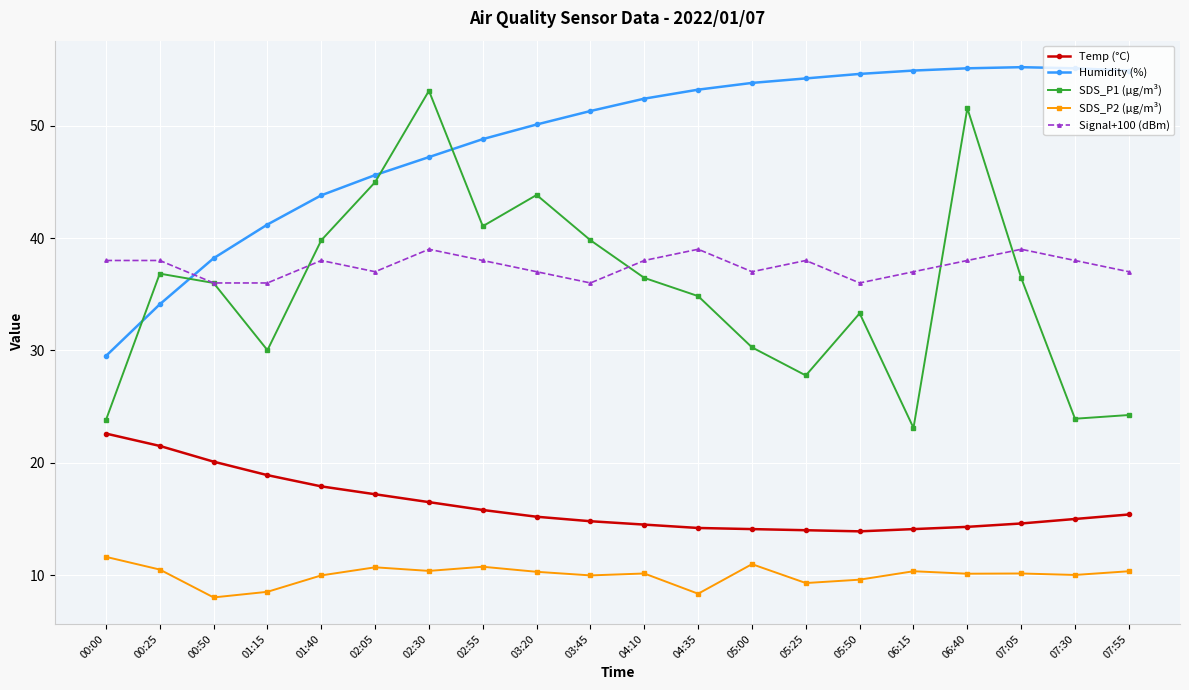

What is the minimum value shown in the chart?

8.0